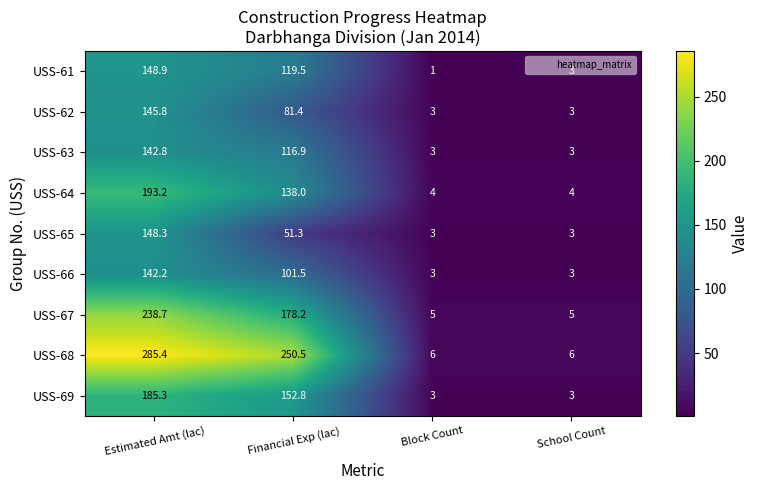

What value does the USS-64 series have at School Count?

4.0